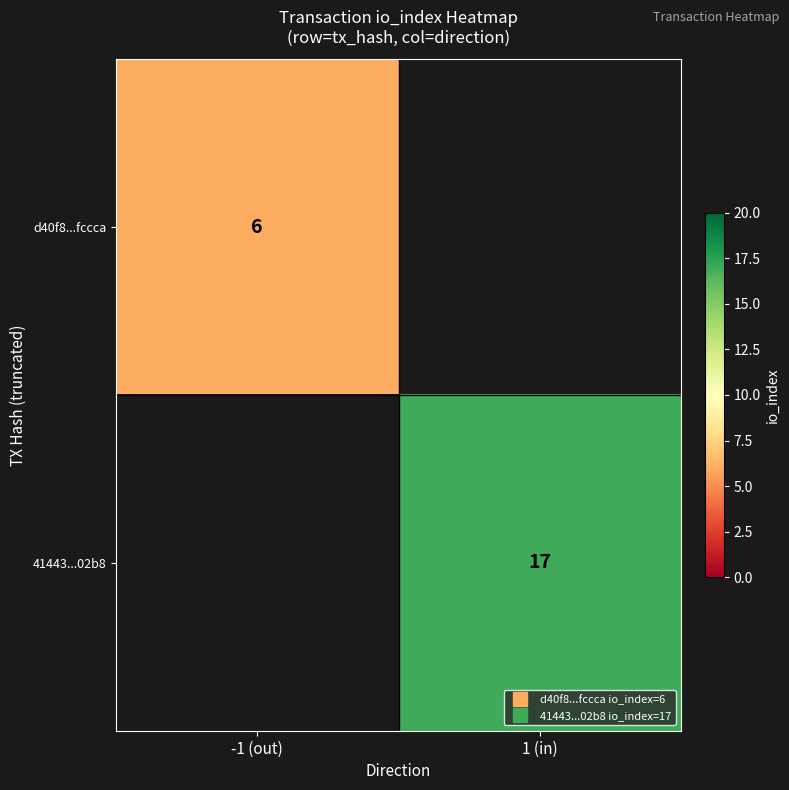

Which label corresponds to the largest value in the chart?

1 (in)